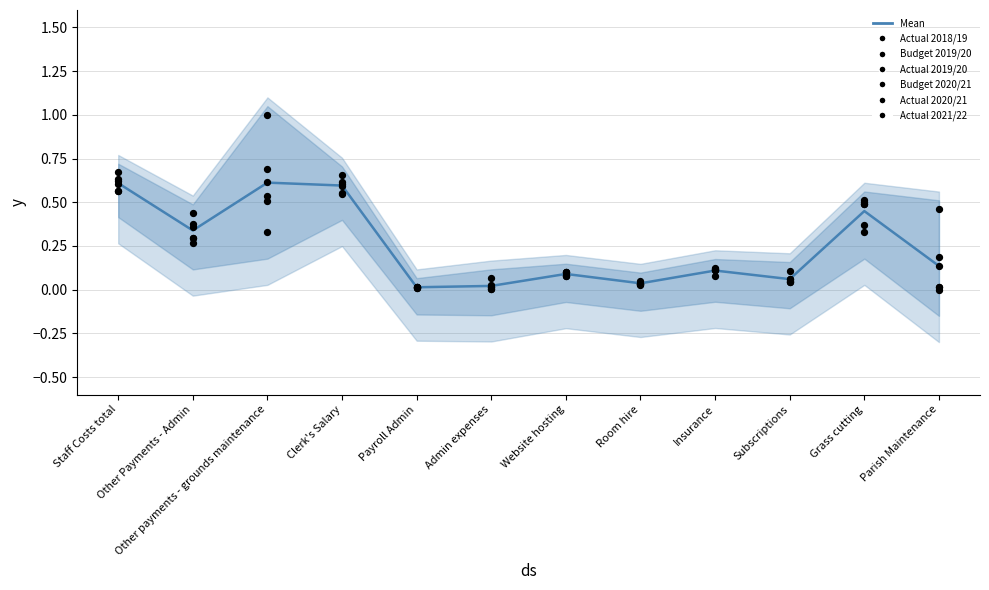

Is the value of Budget 2019/20 at Admin expenses greater than the value of Actual 2018/19 at Grass cutting?

No